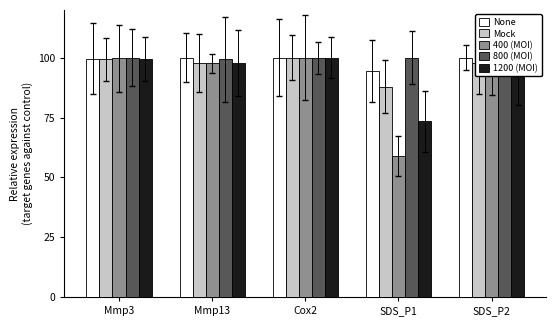

At which category does the chart reach its minimum across all series?

SDS_P1